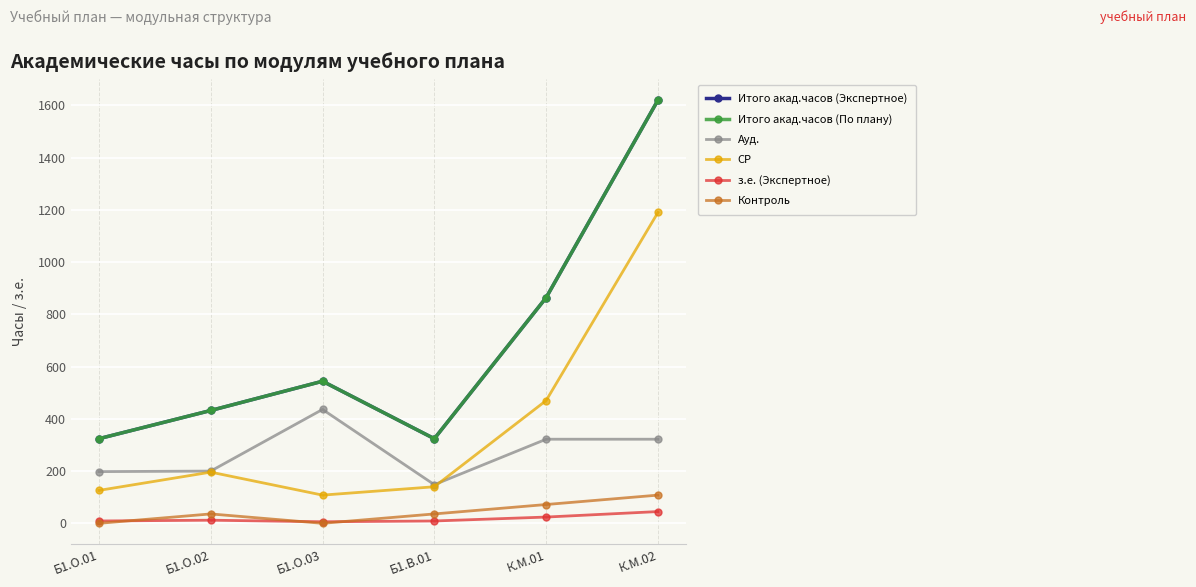

What is the difference between the maximum and second lowest values in the СР series?

1064